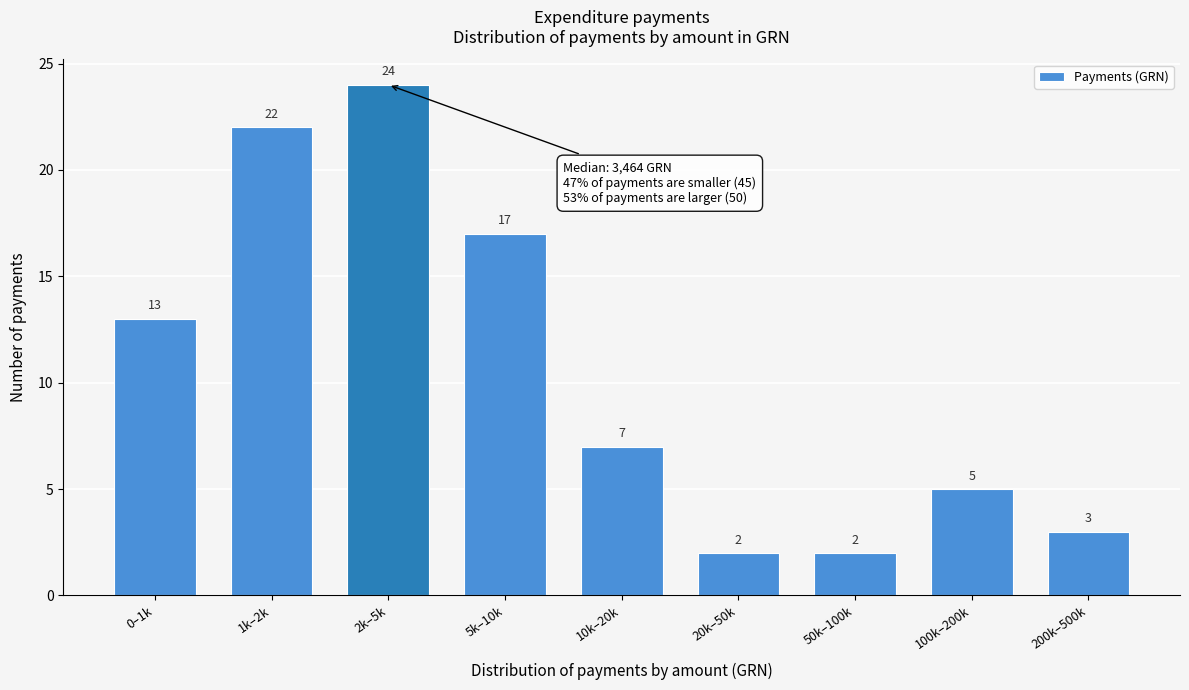

Reading left to right, transcribe all the data shown in this chart.

13	22	24	17	7	2	2	5	3